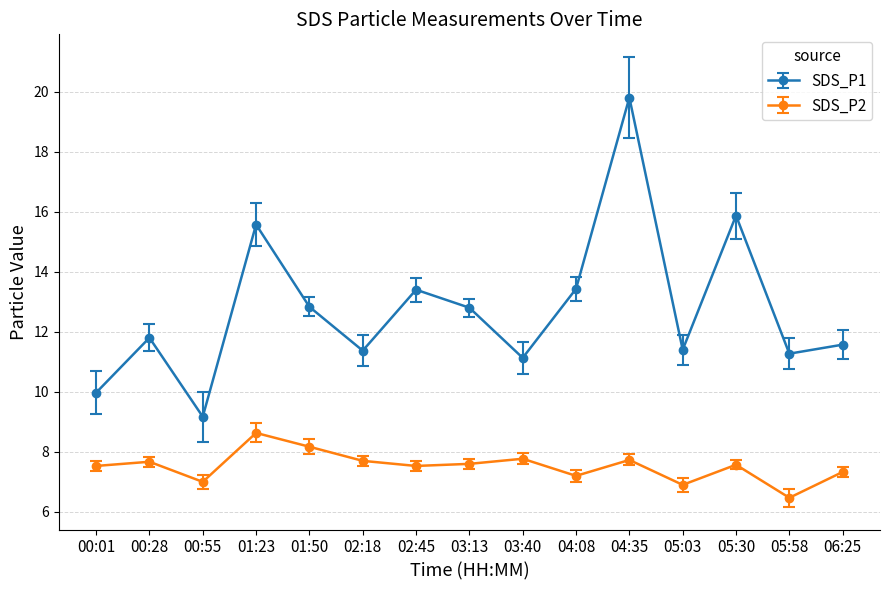

What is the label of the 1st point from the right?

06:25